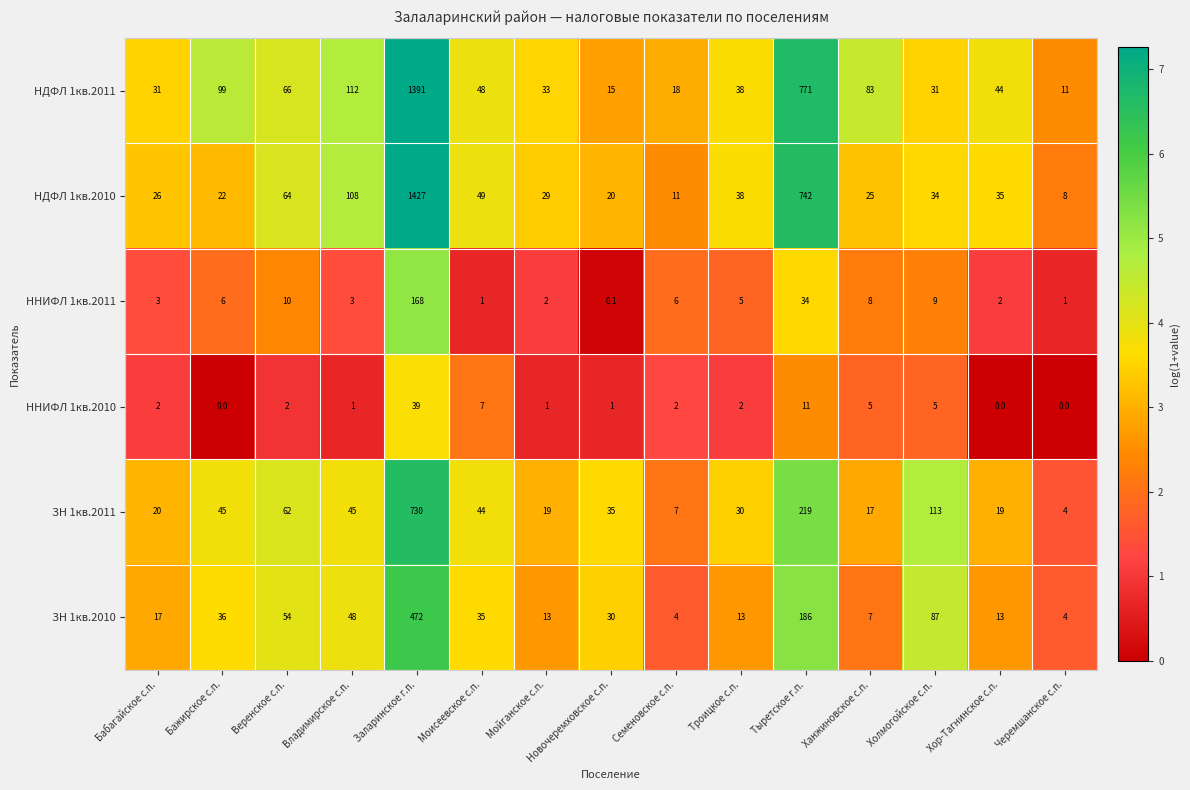

Where does the ЗН 1кв.2010 series first go above 30?

Бажирское с.п.